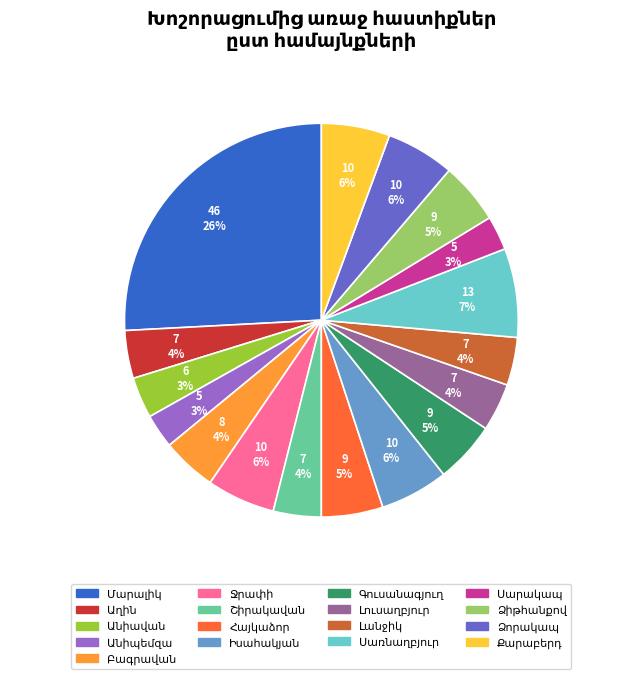

To the nearest percent, what is the difference between the largest and smallest slice percentages?

23%